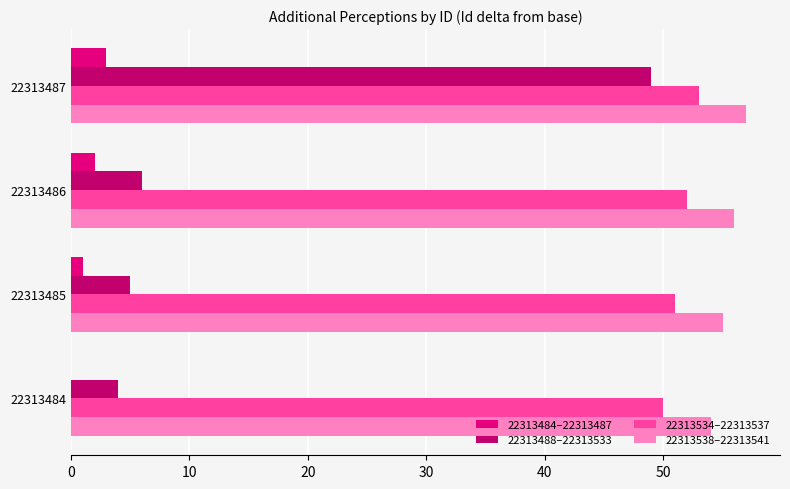

How many series are shown in this chart?

4